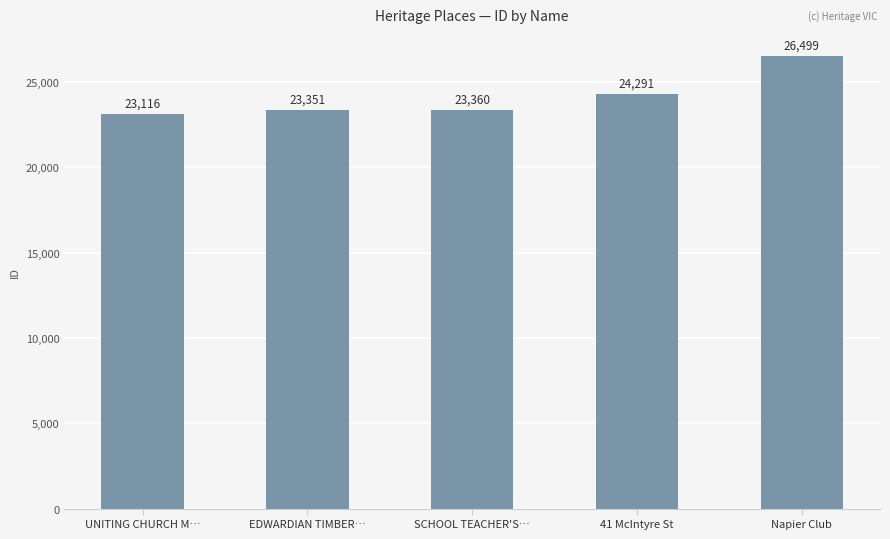

Which category has the highest value across all series?

Napier Club